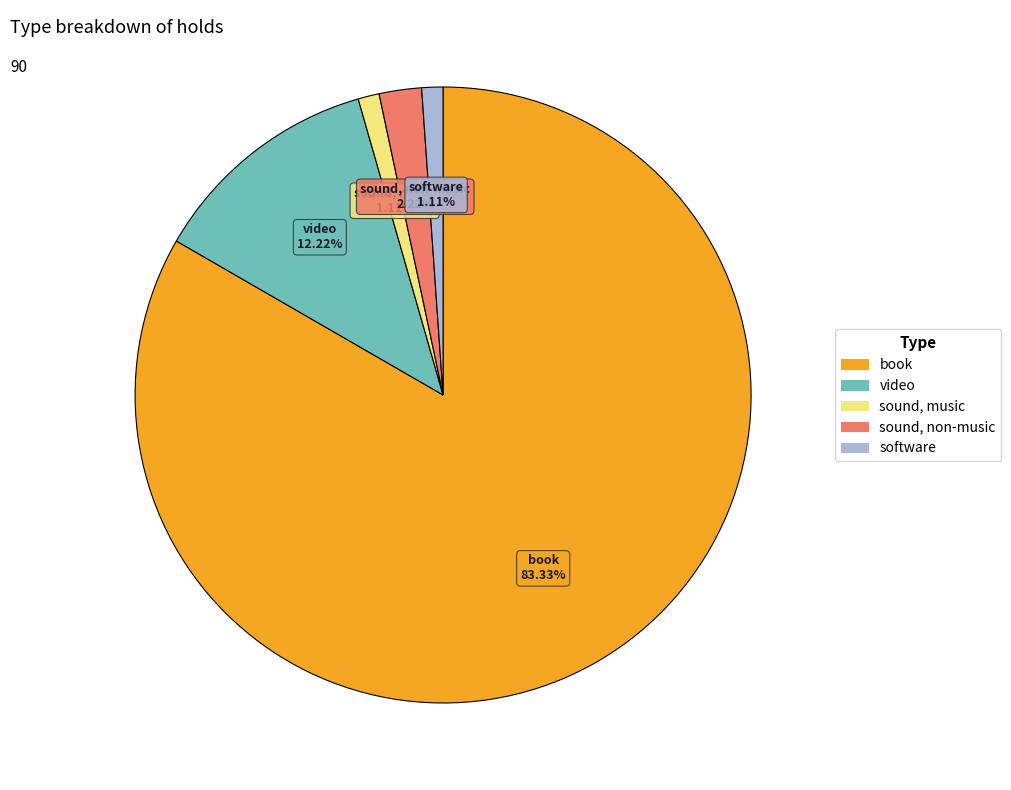

Which slice is the largest?

book